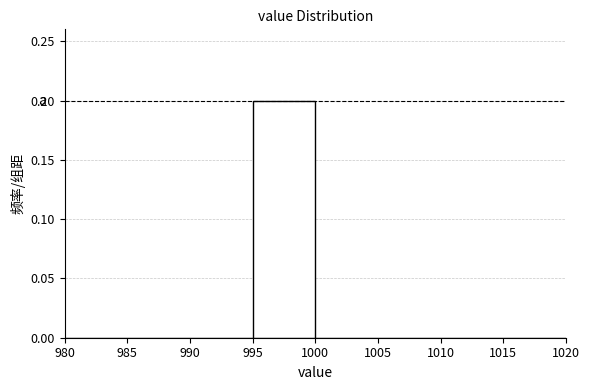

Reading left to right, transcribe this chart: for each bar, give the range it covers on the x-axis and its height. The values are not printed on the chart, so give them approximately, as read against the axis.

980 to 985: 0
985 to 990: 0
990 to 995: 0
995 to 1000: 0.2
1000 to 1005: 0
1005 to 1010: 0
1010 to 1015: 0
1015 to 1020: 0